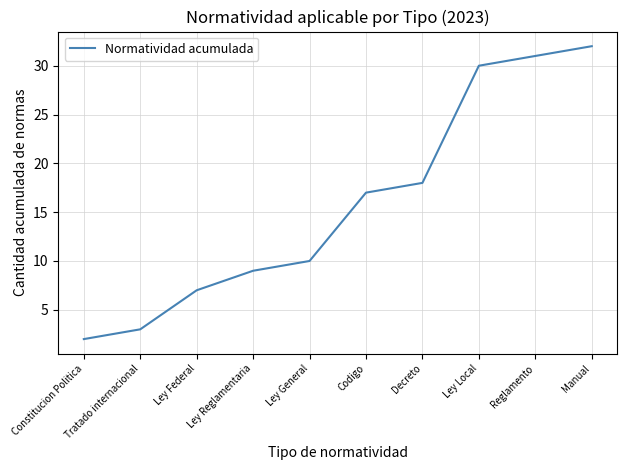

Rank the categories by value from lowest to highest.

Constitucion Politica, Tratado internacional, Ley Federal, Ley Reglamentaria, Ley General, Codigo, Decreto, Ley Local, Reglamento, Manual